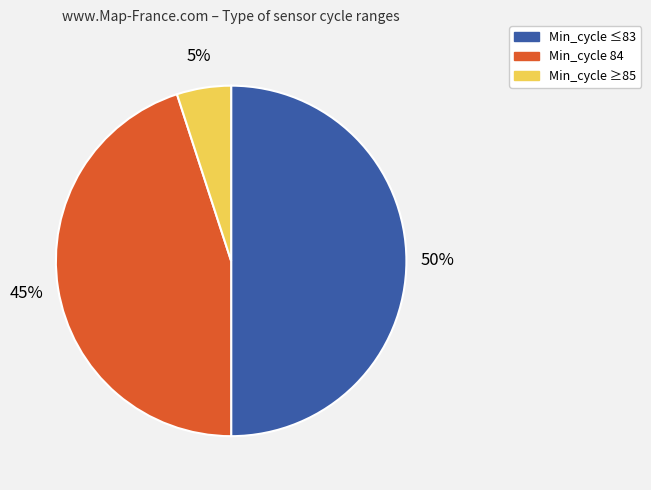

Which category has the smallest portion of the pie?

Min_cycle ≥85